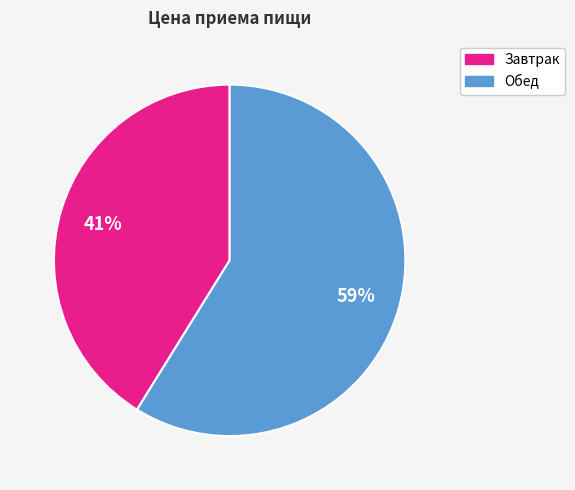

Which category accounts for the majority?

Обед